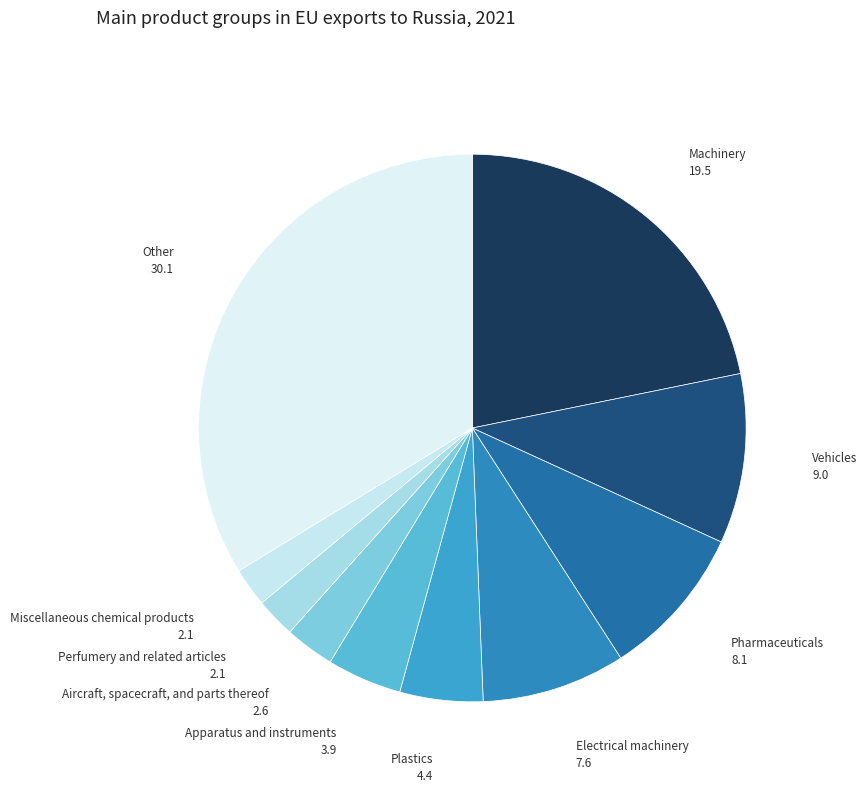

Which slice is the largest?

Other